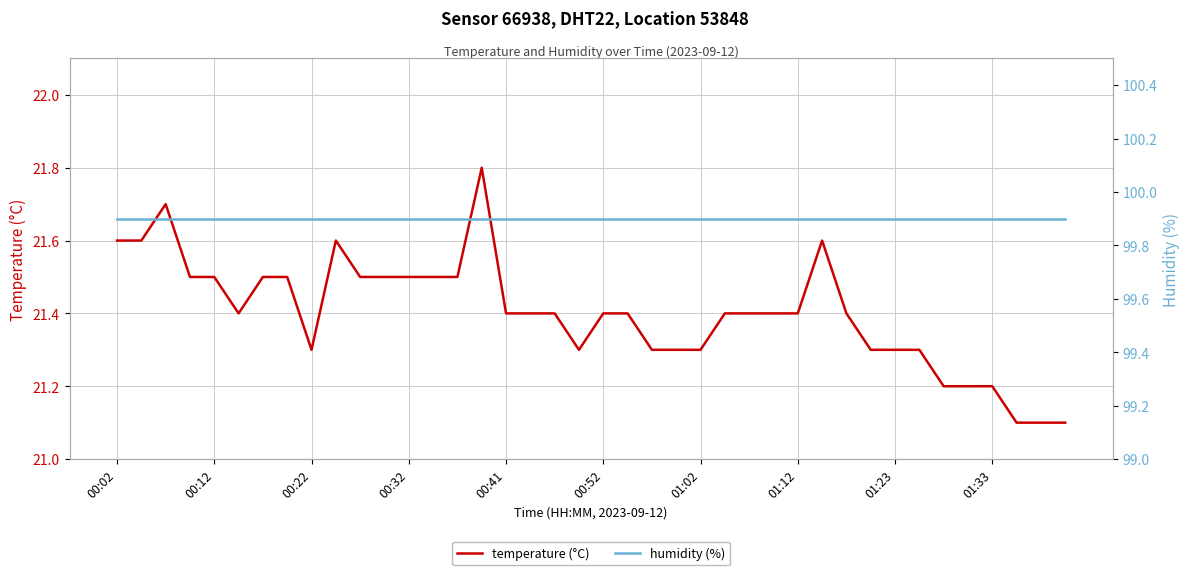

True or false: temperature (°C) and humidity (%) cross at least once.

False